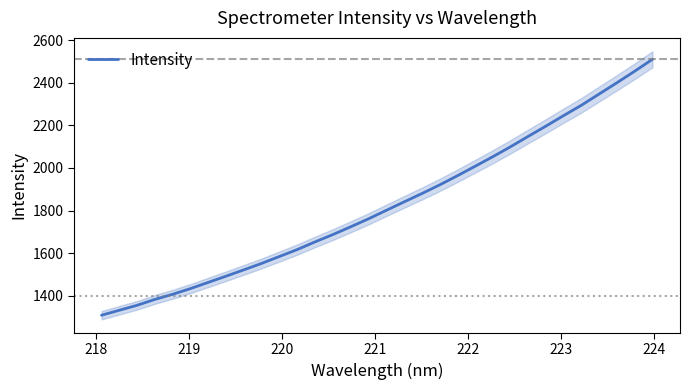

Is this an area chart (filled region under the line)?

No